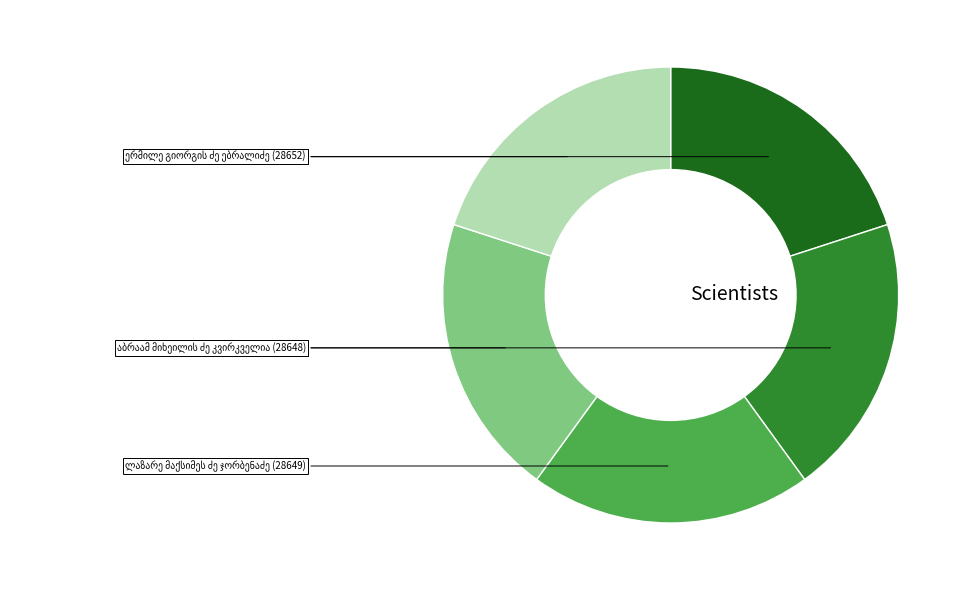

Is there any slice that represents more than half of the pie?

No